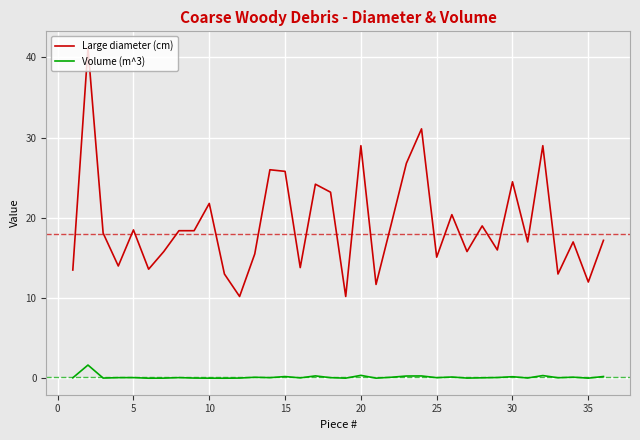

Which series has the largest total across all categories?

Large diameter (cm)